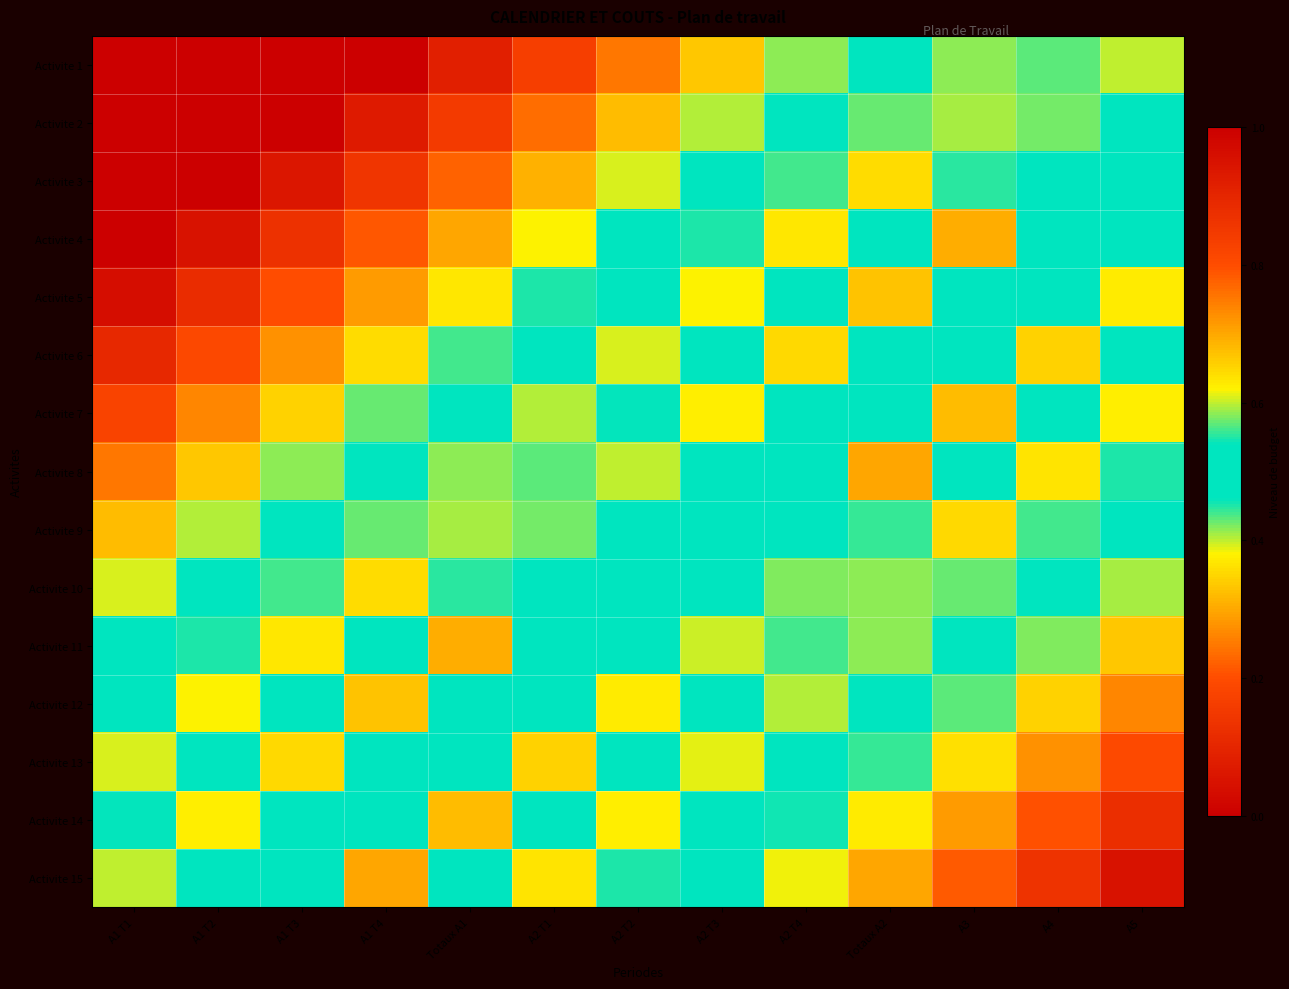

Reading left to right, what are all the values shown in this chart?

Activite 1: A1 T1=1.0	A1 T2=1.0	A1 T3=1.0	A1 T4=1.0	Totaux A1=0.9	A2 T1=0.8	A2 T2=0.8	A2 T3=0.7	A2 T4=0.6	Totaux A2=0.5	A3=0.4	A4=0.6	A5=0.4
Activite 2: A1 T1=1.0	A1 T2=1.0	A1 T3=1.0	A1 T4=0.9	Totaux A1=0.8	A2 T1=0.8	A2 T2=0.7	A2 T3=0.6	A2 T4=0.5	Totaux A2=0.4	A3=0.6	A4=0.4	A5=0.5
Activite 3: A1 T1=1.0	A1 T2=1.0	A1 T3=0.9	A1 T4=0.9	Totaux A1=0.8	A2 T1=0.7	A2 T2=0.6	A2 T3=0.5	A2 T4=0.4	Totaux A2=0.4	A3=0.4	A4=0.5	A5=0.5
Activite 4: A1 T1=1.0	A1 T2=1.0	A1 T3=0.9	A1 T4=0.8	Totaux A1=0.7	A2 T1=0.6	A2 T2=0.5	A2 T3=0.5	A2 T4=0.4	Totaux A2=0.5	A3=0.3	A4=0.5	A5=0.5
Activite 5: A1 T1=1.0	A1 T2=0.9	A1 T3=0.8	A1 T4=0.7	Totaux A1=0.6	A2 T1=0.5	A2 T2=0.5	A2 T3=0.4	A2 T4=0.5	Totaux A2=0.3	A3=0.5	A4=0.5	A5=0.4
Activite 6: A1 T1=0.9	A1 T2=0.8	A1 T3=0.7	A1 T4=0.6	Totaux A1=0.6	A2 T1=0.5	A2 T2=0.4	A2 T3=0.5	A2 T4=0.4	Totaux A2=0.5	A3=0.5	A4=0.3	A5=0.5
Activite 7: A1 T1=0.8	A1 T2=0.7	A1 T3=0.7	A1 T4=0.6	Totaux A1=0.5	A2 T1=0.4	A2 T2=0.5	A2 T3=0.4	A2 T4=0.5	Totaux A2=0.5	A3=0.3	A4=0.5	A5=0.4
Activite 8: A1 T1=0.8	A1 T2=0.7	A1 T3=0.6	A1 T4=0.5	Totaux A1=0.4	A2 T1=0.6	A2 T2=0.4	A2 T3=0.5	A2 T4=0.5	Totaux A2=0.3	A3=0.5	A4=0.4	A5=0.4
Activite 9: A1 T1=0.7	A1 T2=0.6	A1 T3=0.5	A1 T4=0.4	Totaux A1=0.6	A2 T1=0.4	A2 T2=0.5	A2 T3=0.5	A2 T4=0.5	Totaux A2=0.4	A3=0.4	A4=0.4	A5=0.5
Activite 10: A1 T1=0.6	A1 T2=0.5	A1 T3=0.4	A1 T4=0.4	Totaux A1=0.4	A2 T1=0.5	A2 T2=0.5	A2 T3=0.5	A2 T4=0.4	Totaux A2=0.6	A3=0.4	A4=0.5	A5=0.6
Activite 11: A1 T1=0.5	A1 T2=0.5	A1 T3=0.4	A1 T4=0.5	Totaux A1=0.3	A2 T1=0.5	A2 T2=0.5	A2 T3=0.4	A2 T4=0.6	Totaux A2=0.4	A3=0.5	A4=0.6	A5=0.7
Activite 12: A1 T1=0.5	A1 T2=0.4	A1 T3=0.5	A1 T4=0.3	Totaux A1=0.5	A2 T1=0.5	A2 T2=0.4	A2 T3=0.5	A2 T4=0.4	Totaux A2=0.5	A3=0.6	A4=0.7	A5=0.7
Activite 13: A1 T1=0.4	A1 T2=0.5	A1 T3=0.4	A1 T4=0.5	Totaux A1=0.5	A2 T1=0.3	A2 T2=0.5	A2 T3=0.4	A2 T4=0.5	Totaux A2=0.6	A3=0.6	A4=0.7	A5=0.8
Activite 14: A1 T1=0.5	A1 T2=0.4	A1 T3=0.5	A1 T4=0.5	Totaux A1=0.3	A2 T1=0.5	A2 T2=0.4	A2 T3=0.5	A2 T4=0.5	Totaux A2=0.6	A3=0.7	A4=0.8	A5=0.9
Activite 15: A1 T1=0.4	A1 T2=0.5	A1 T3=0.5	A1 T4=0.3	Totaux A1=0.5	A2 T1=0.4	A2 T2=0.4	A2 T3=0.5	A2 T4=0.6	Totaux A2=0.7	A3=0.8	A4=0.9	A5=0.9